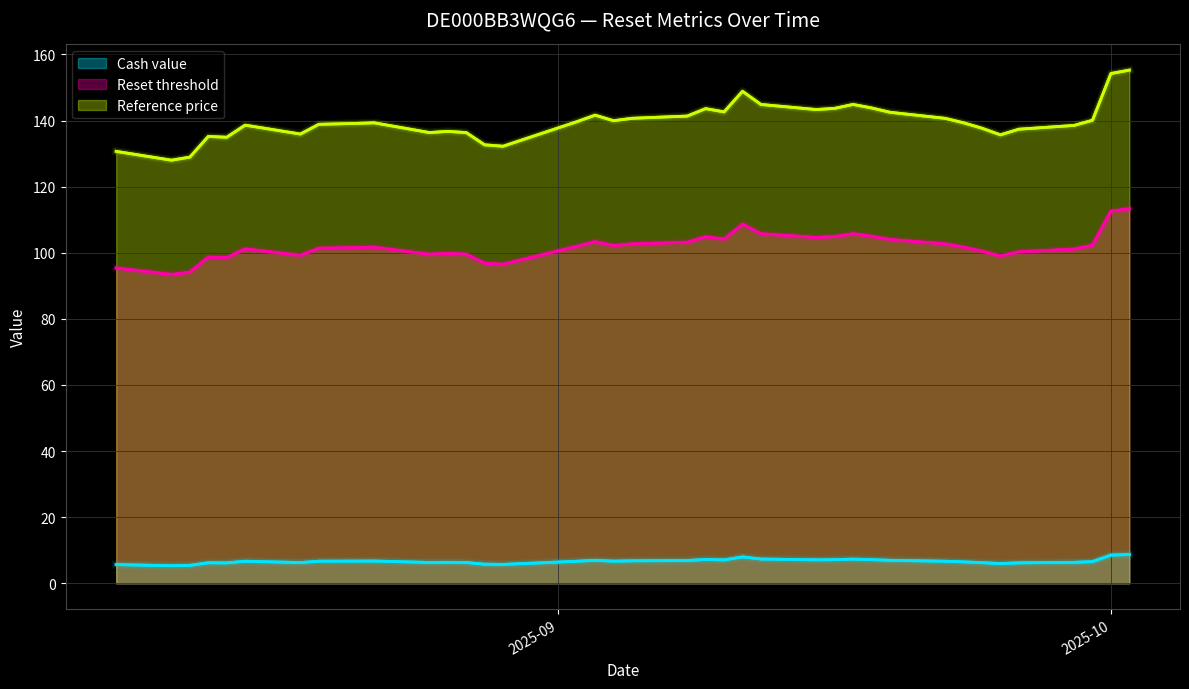

Does the chart have visible grid lines?

Yes